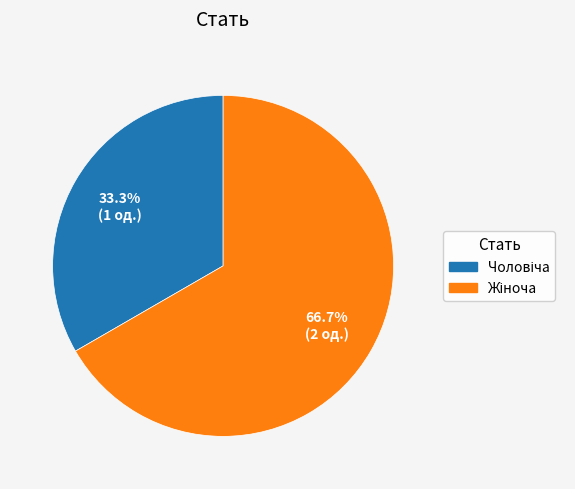

Is there any slice that represents more than half of the pie?

Yes